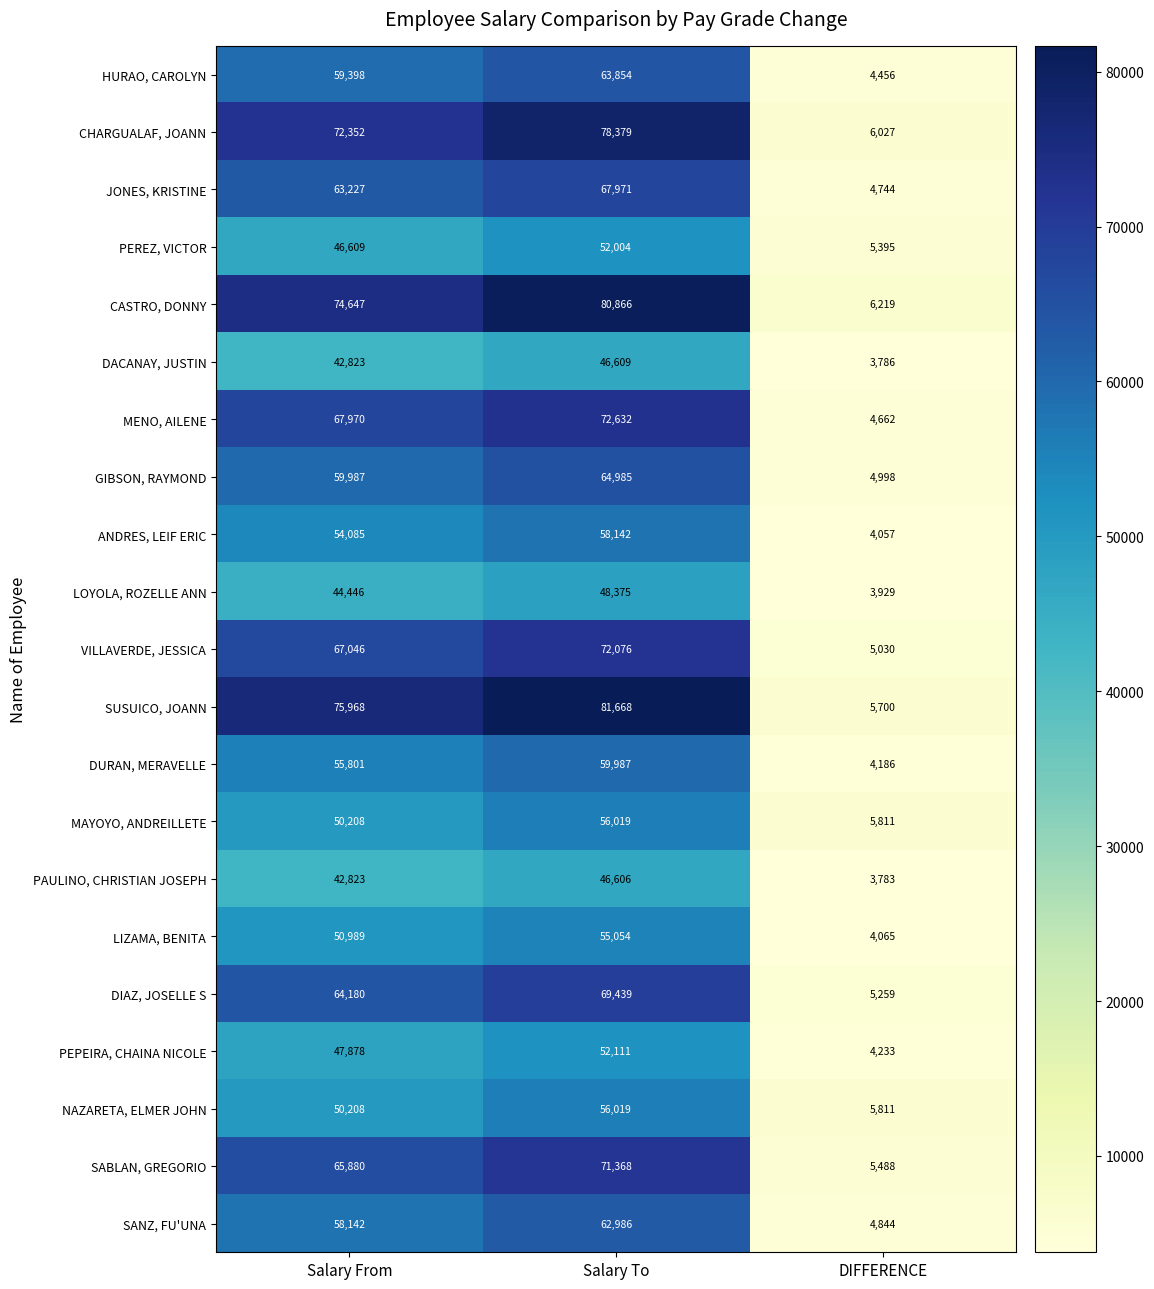

Count the number of data series in this chart.

21